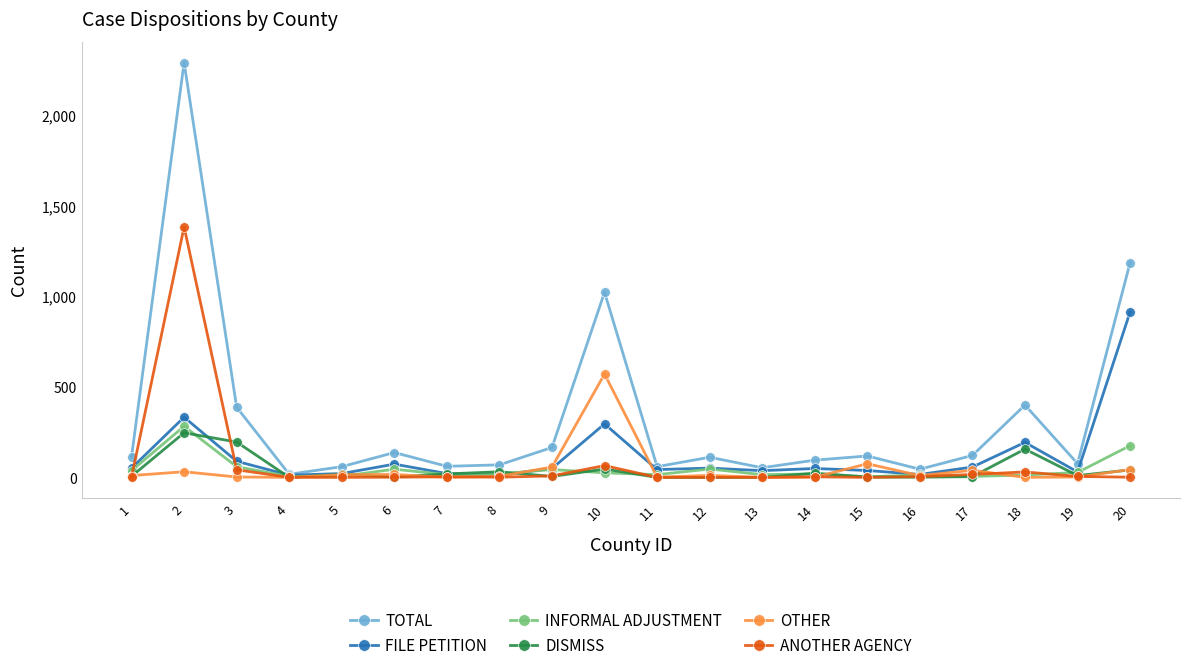

What is the maximum value for OTHER?

570